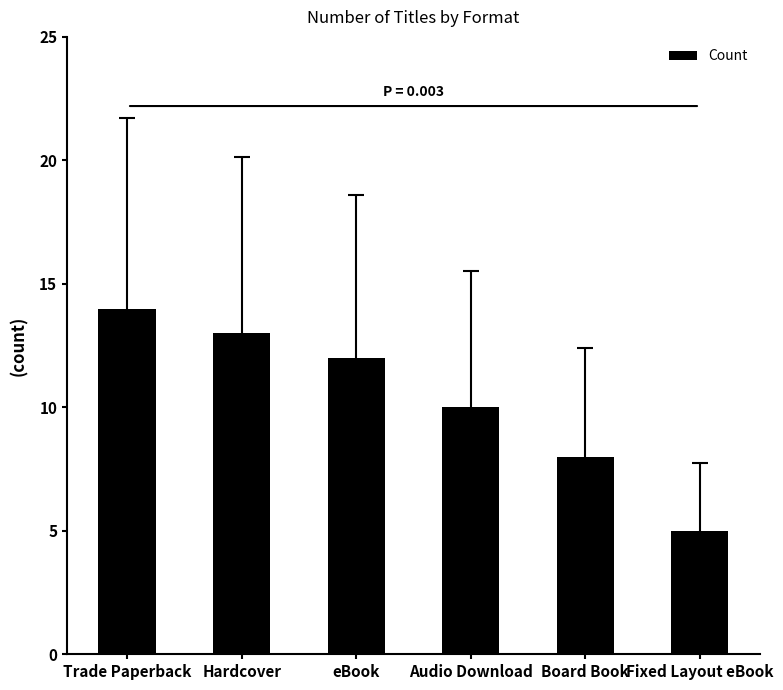

Between Board Book and Audio Download, which is larger?

Audio Download